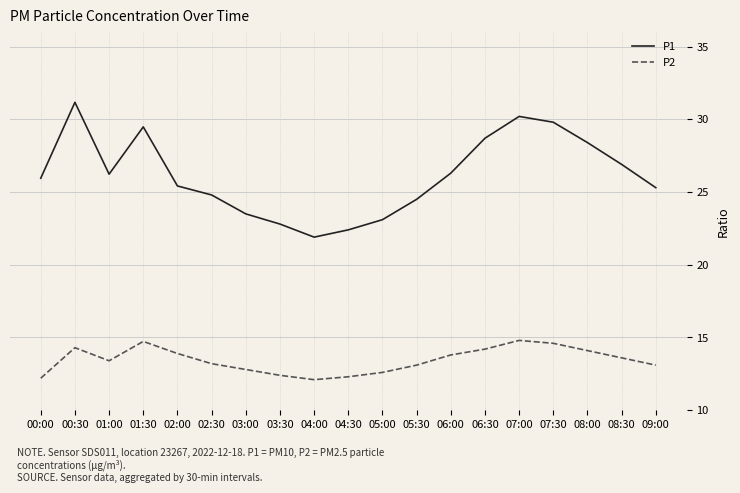

At which category does P2 reach its first local peak?

00:30